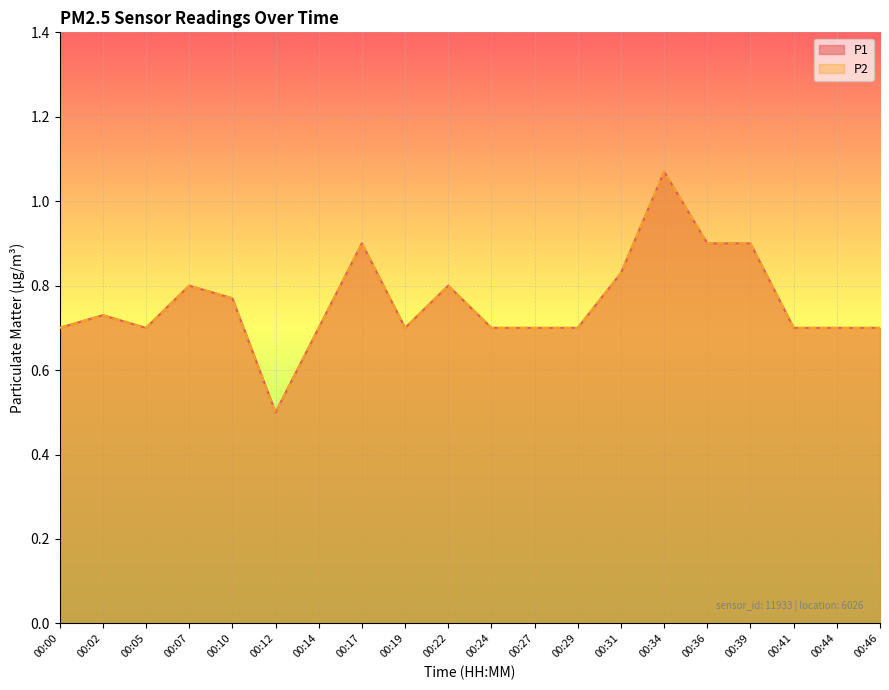

How many interior local valleys does the P1 series have?

3